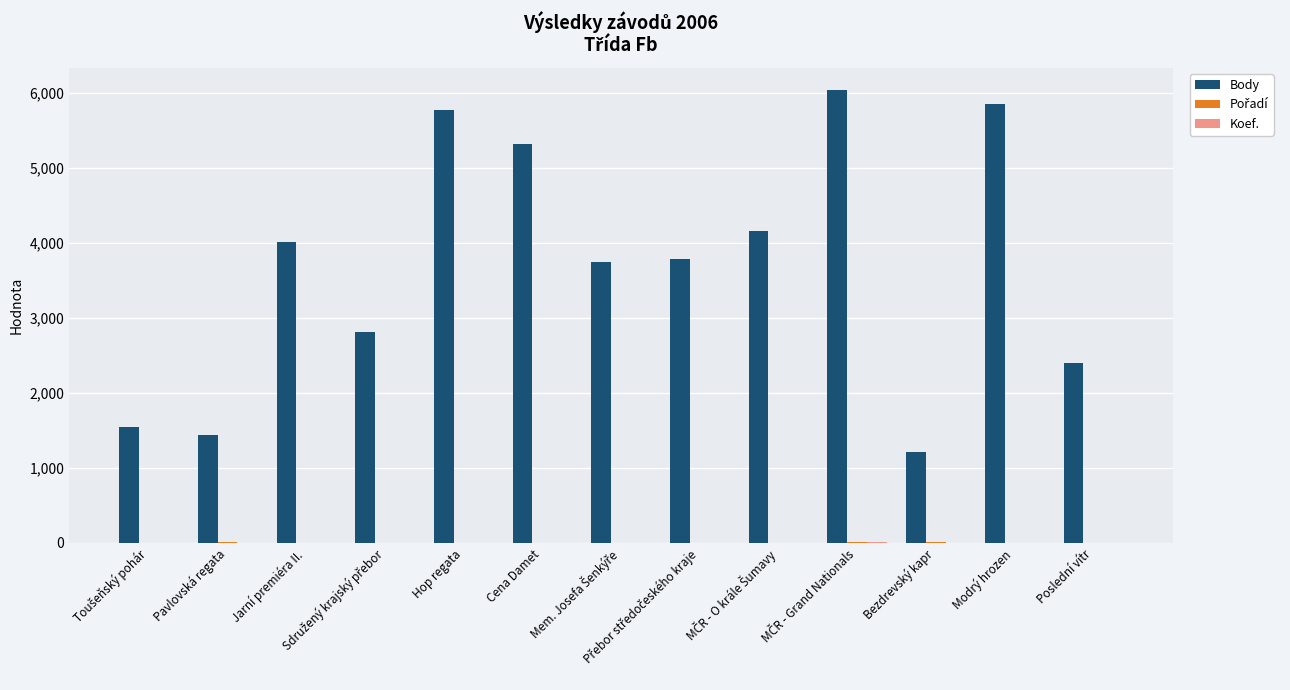

What is the greatest value displayed?

6034